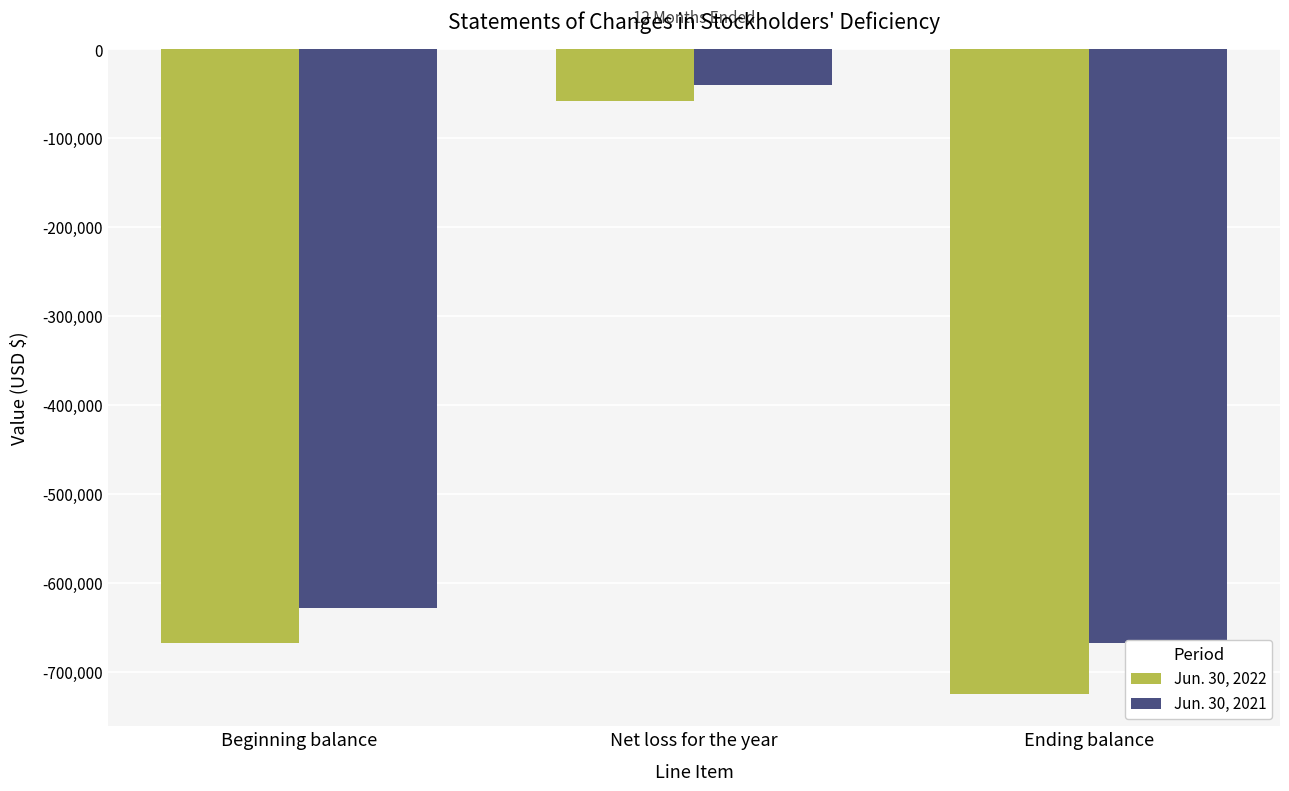

What is the difference between the maximum and minimum values in the Jun. 30, 2022 series?

667634